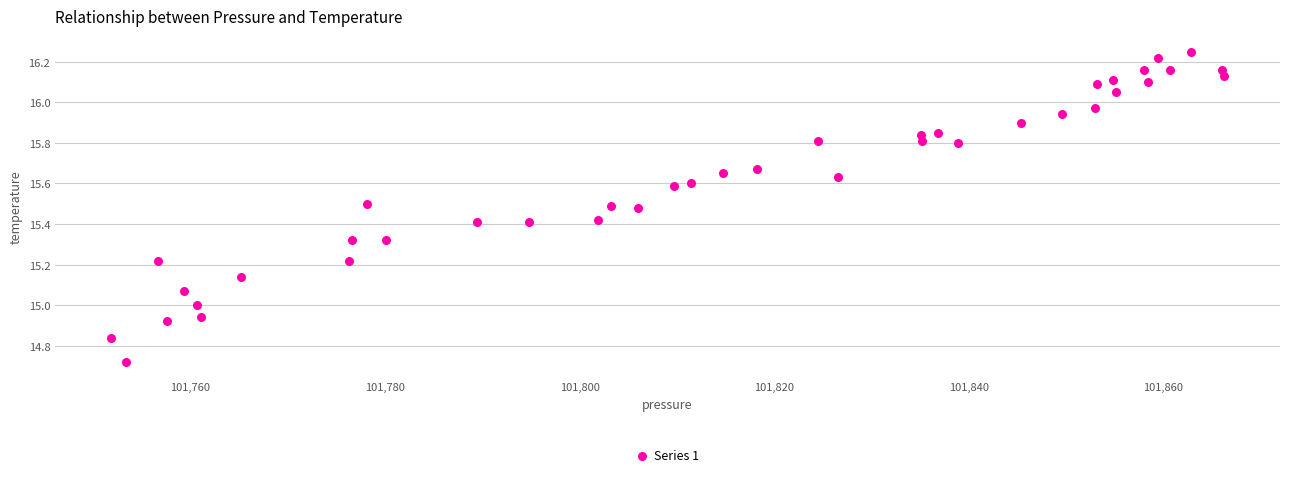

What is the range of X values (max minus min)?

114.4